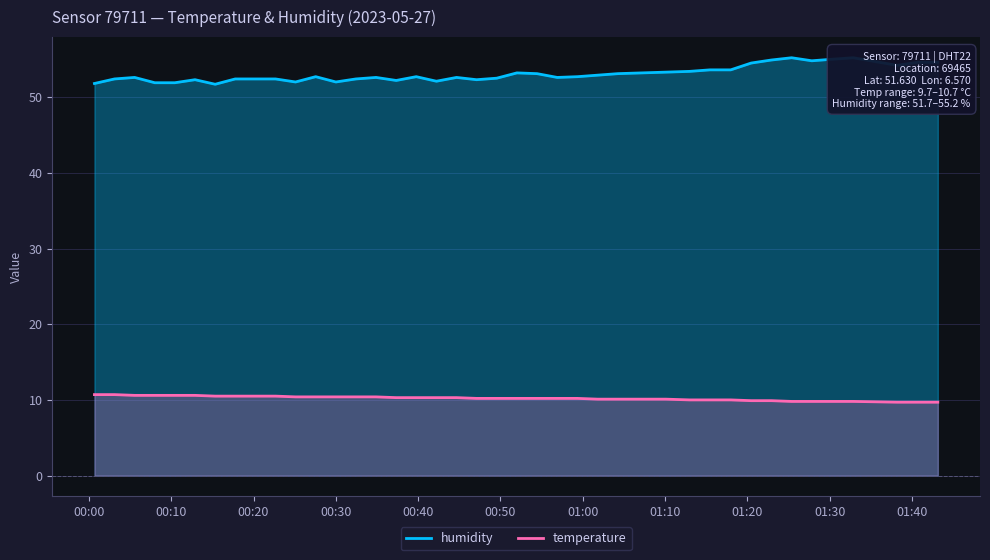

What is the minimum value for temperature?

9.7